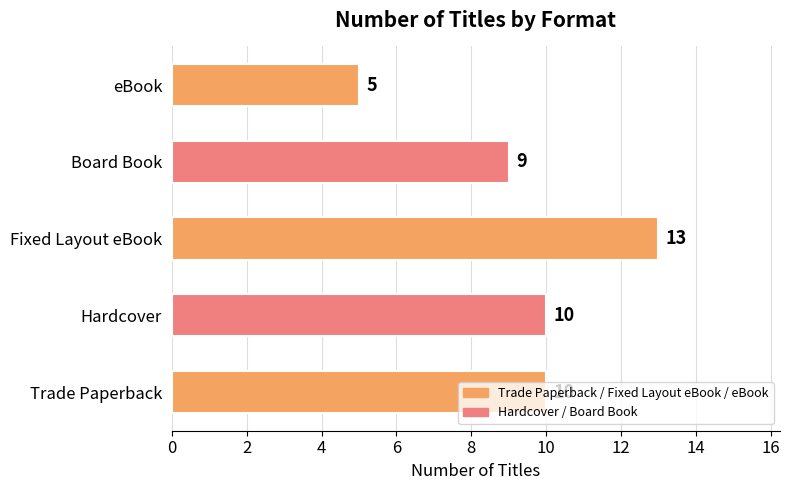

How many data points are less than 10?

2